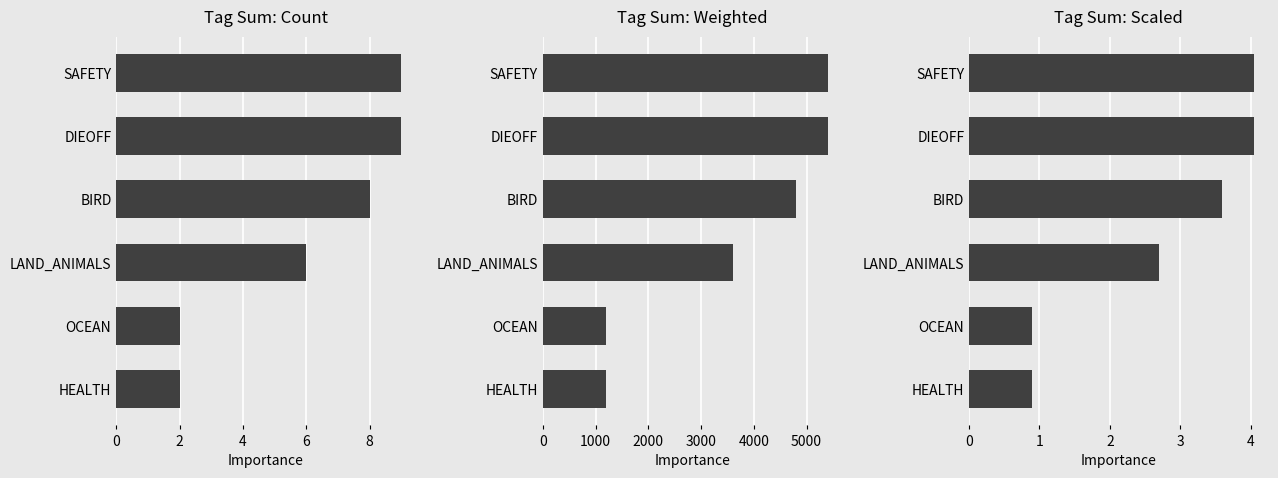

How many Tag Sum: Count values are between 2 and 9?

6